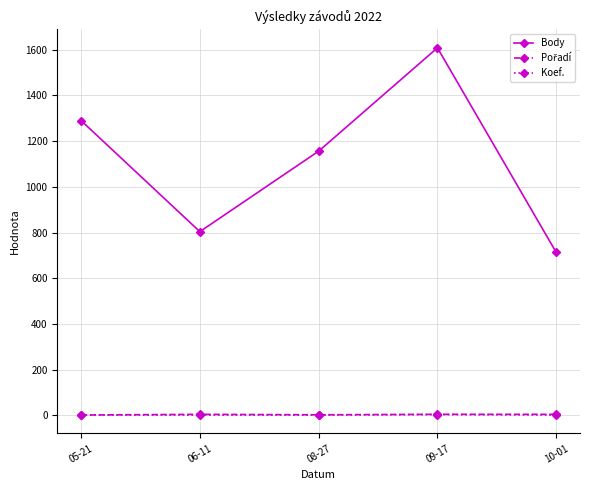

Which series has the largest range (max minus min)?

Body